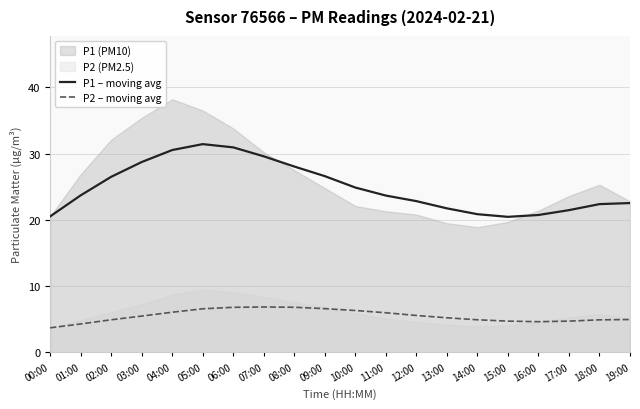

What is the sum of the P1 – moving avg values at 02:00 and 05:00?

57.9